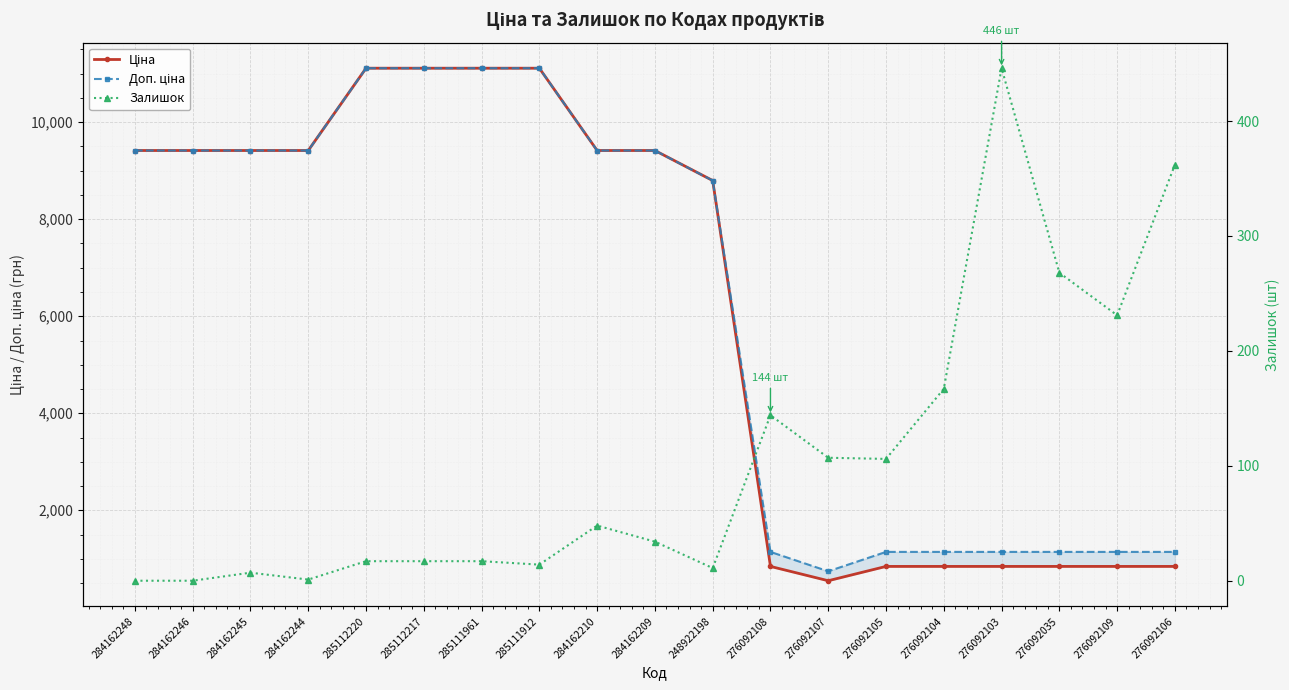

At 285112217, list the series in order from largest to smallest.

Ціна, Доп. ціна, Залишок